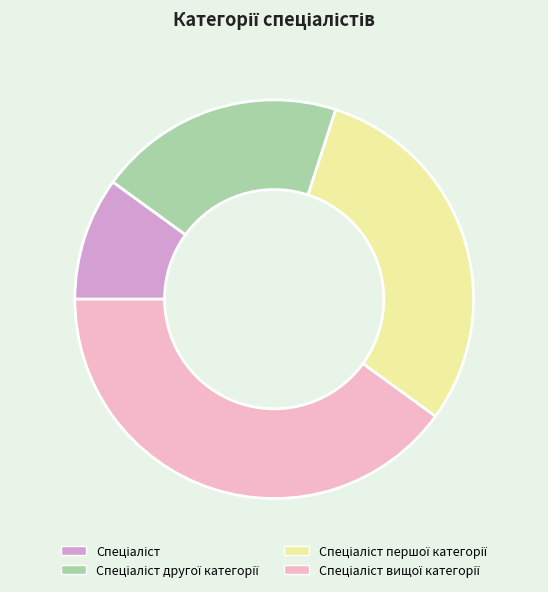

Is there a majority slice in this chart?

No